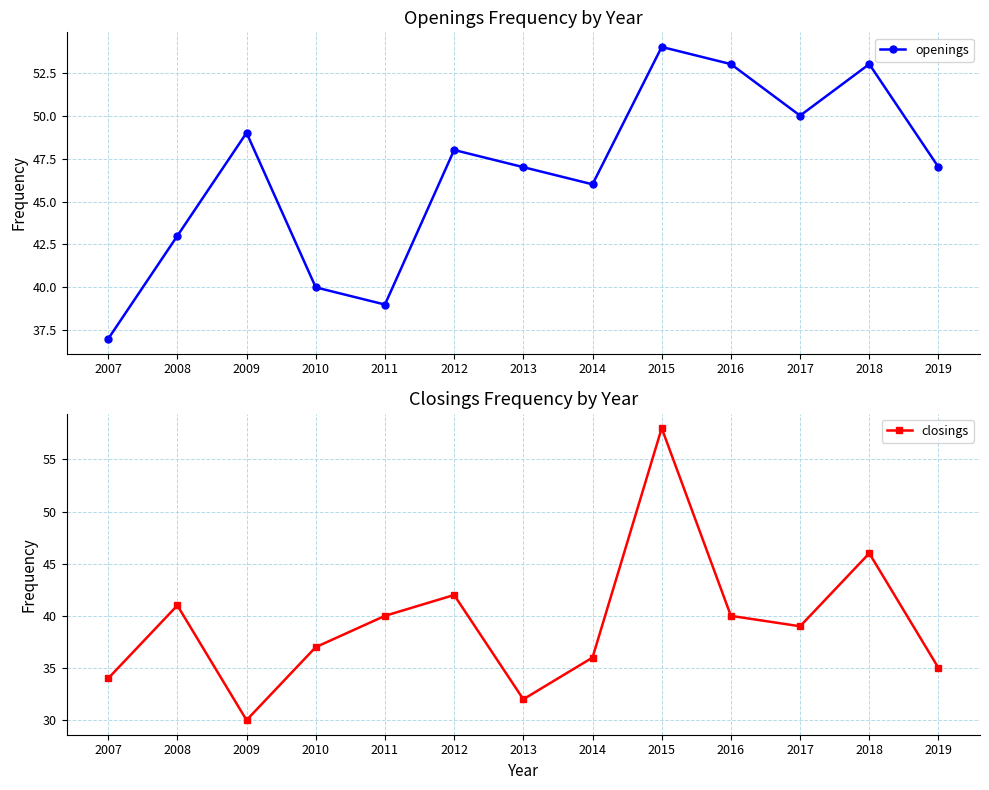

Count the number of categories in the chart.

13